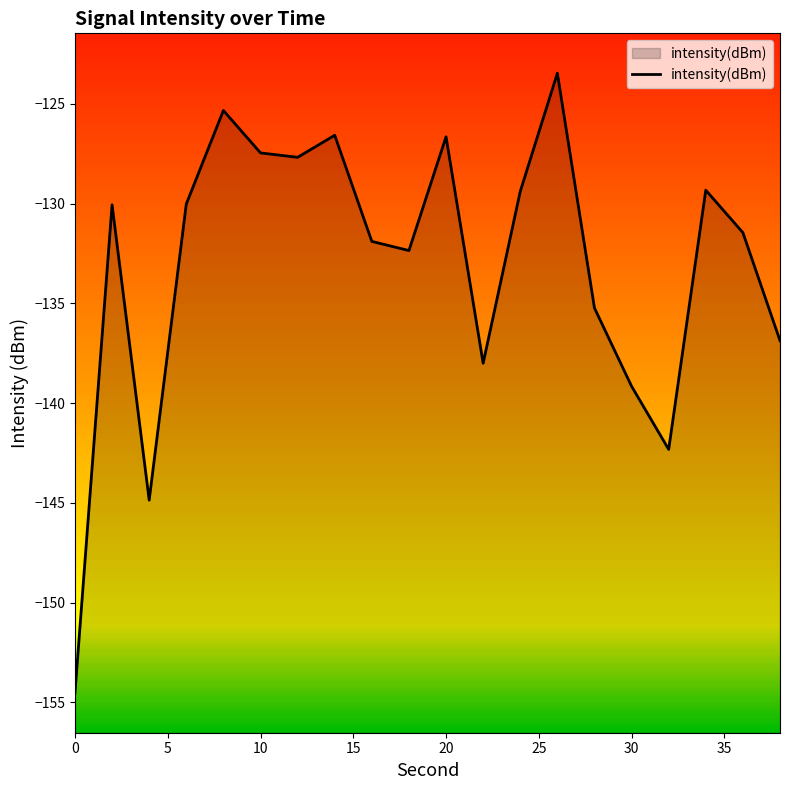

What is the difference between the maximum and minimum values?

31.1